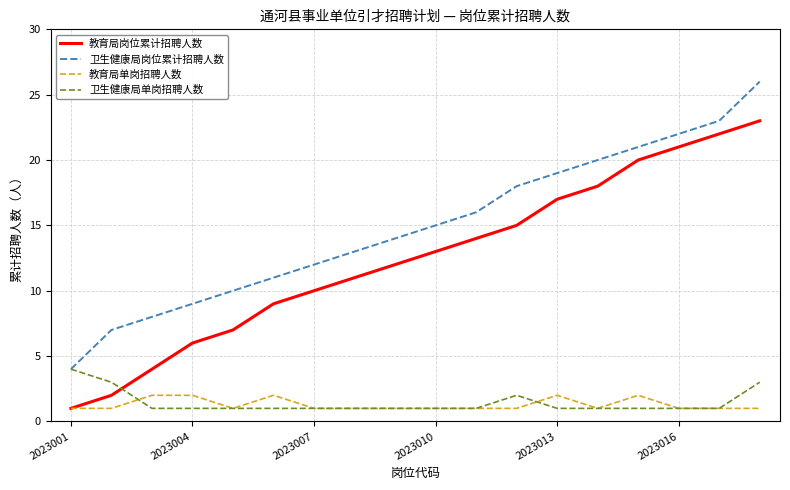

List the series in order of their peak value, lowest first.

教育局单岗招聘人数, 卫生健康局单岗招聘人数, 教育局岗位累计招聘人数, 卫生健康局岗位累计招聘人数